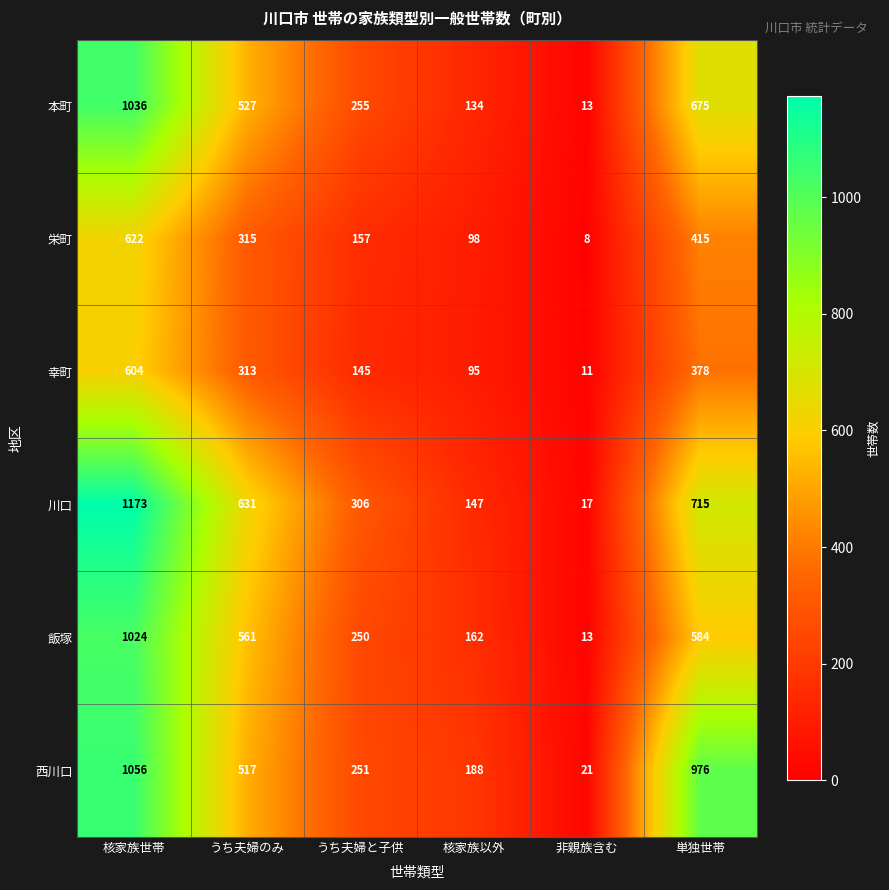

Count the number of categories in the chart.

6